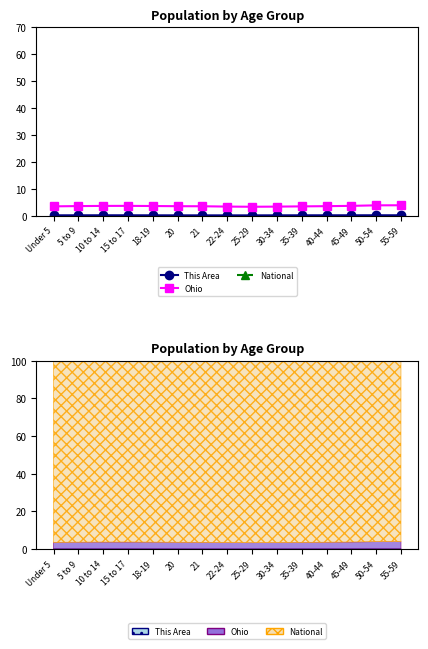

Is it true that This Area equals 0.1 at 20?

True